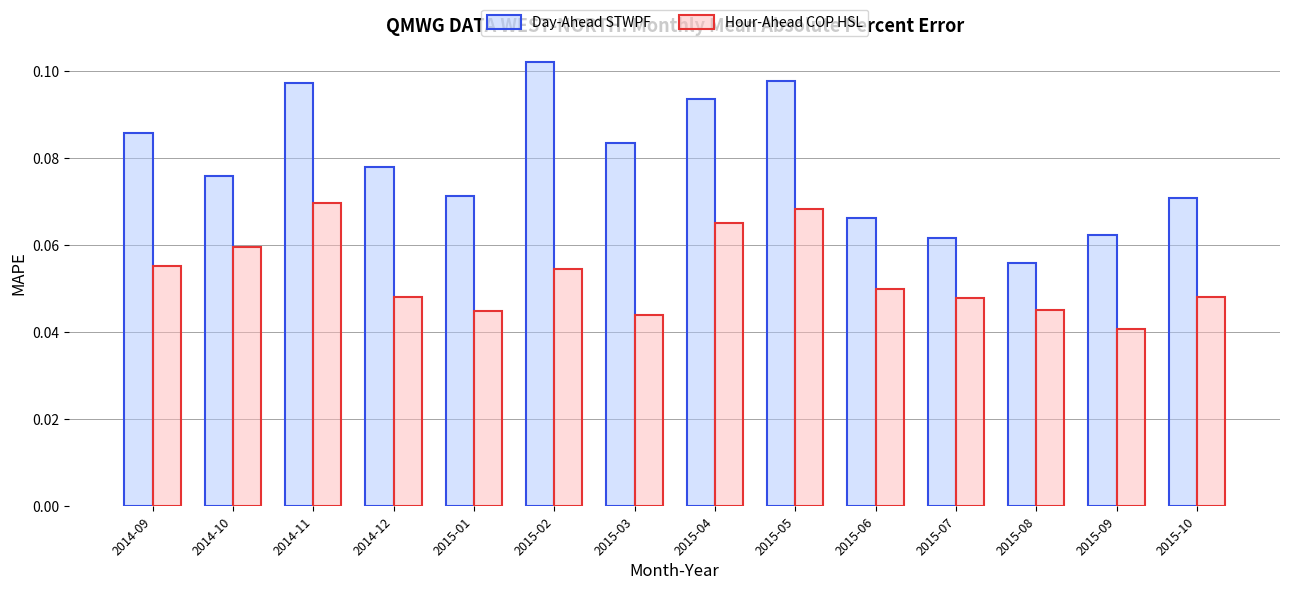

Rank the series by their average value, from highest to lowest.

Day-Ahead STWPF, Hour-Ahead COP HSL